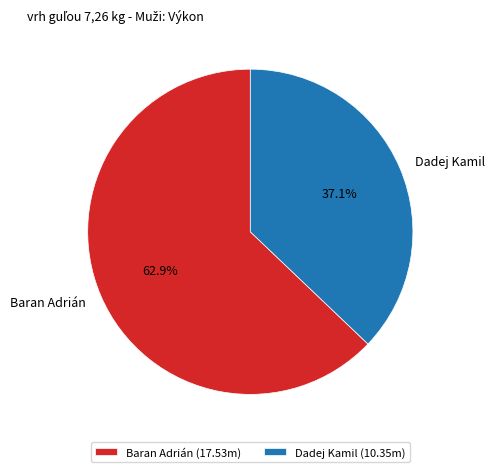

Between Dadej Kamil and Baran Adrián, which is larger?

Baran Adrián